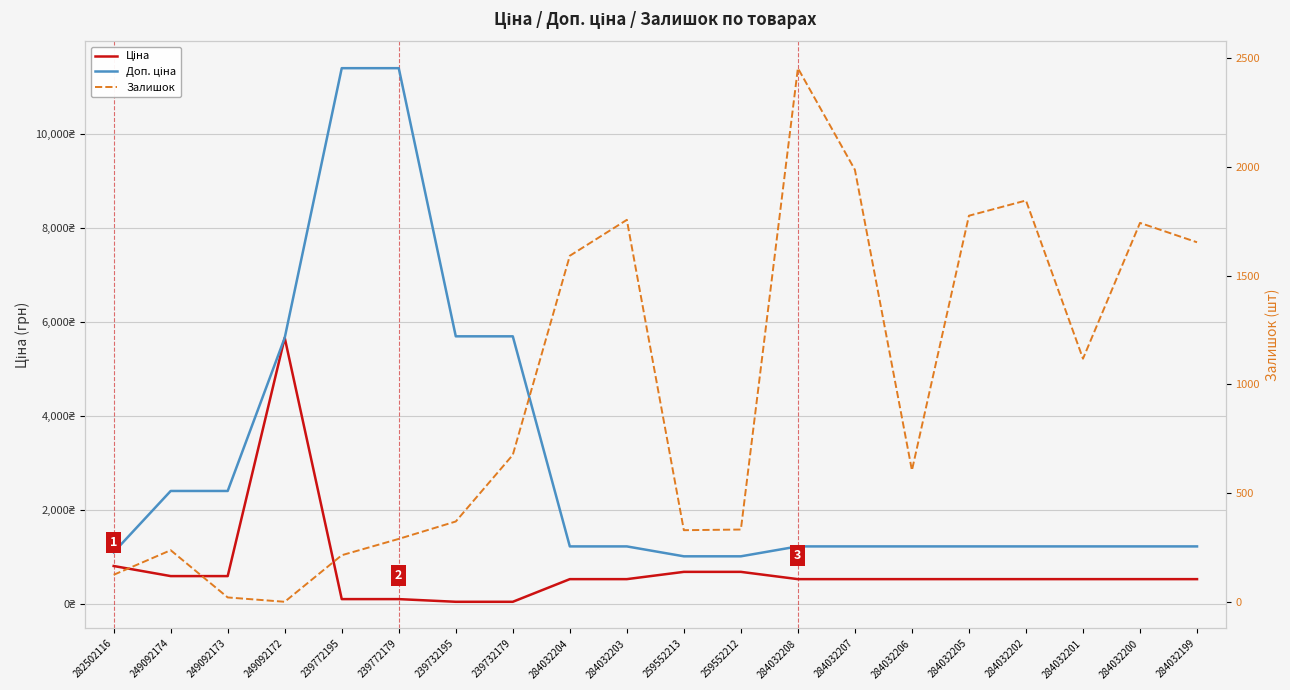

What is the sum of the Залишок values at 239772179 and 284032207?

2276.0